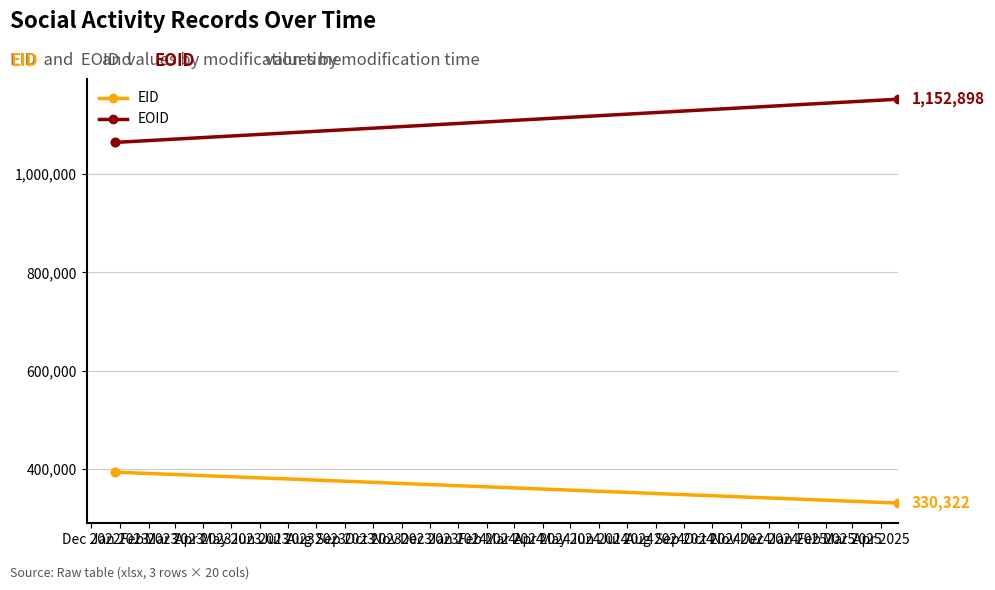

What is the lowest value of the EOID series?

1064825